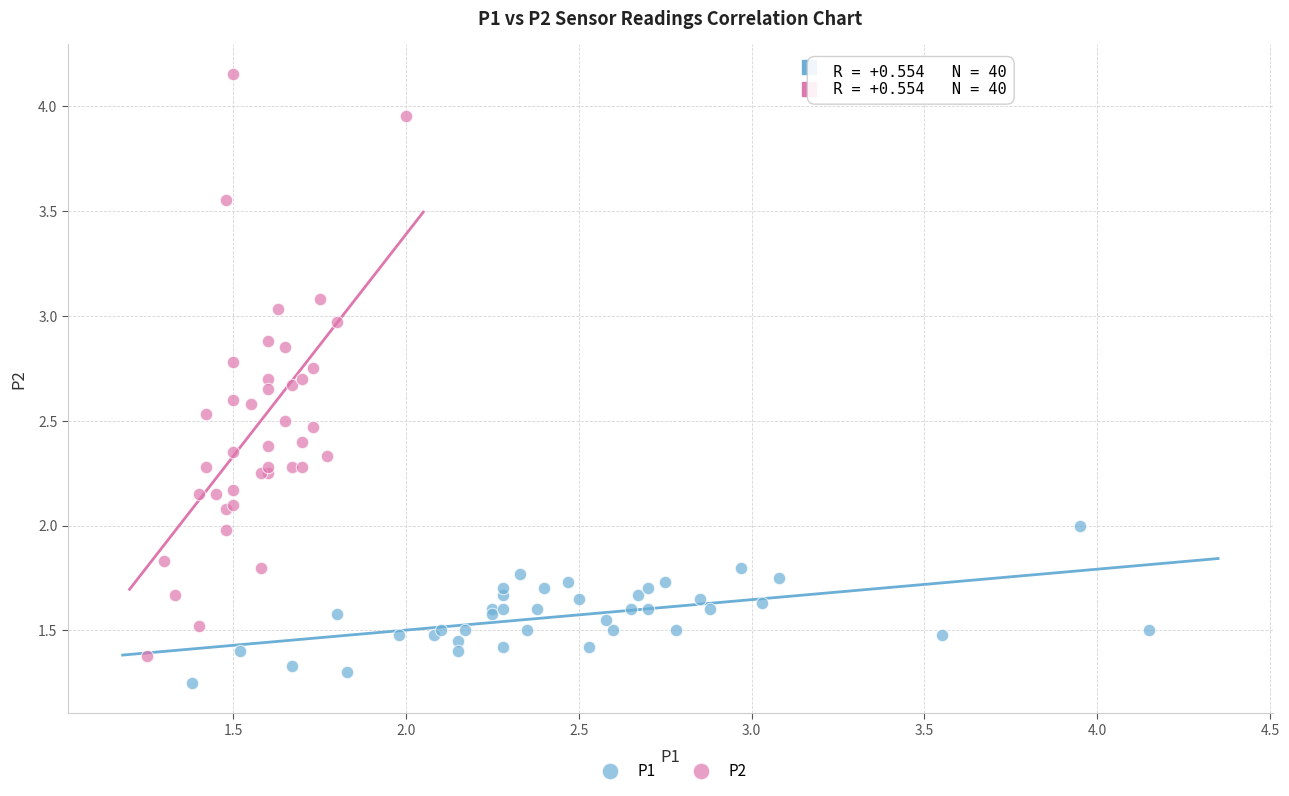

Which series has the largest Y range (max minus min)?

P2